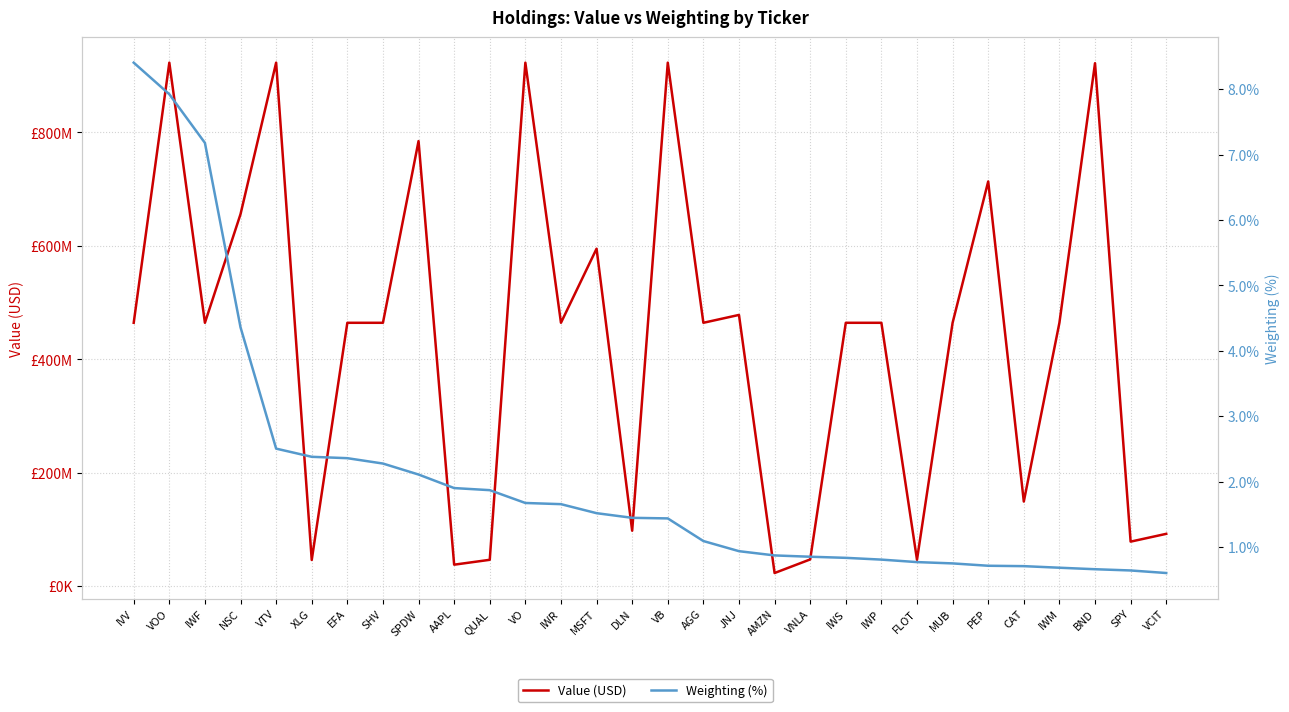

How many data points does each series have?

30